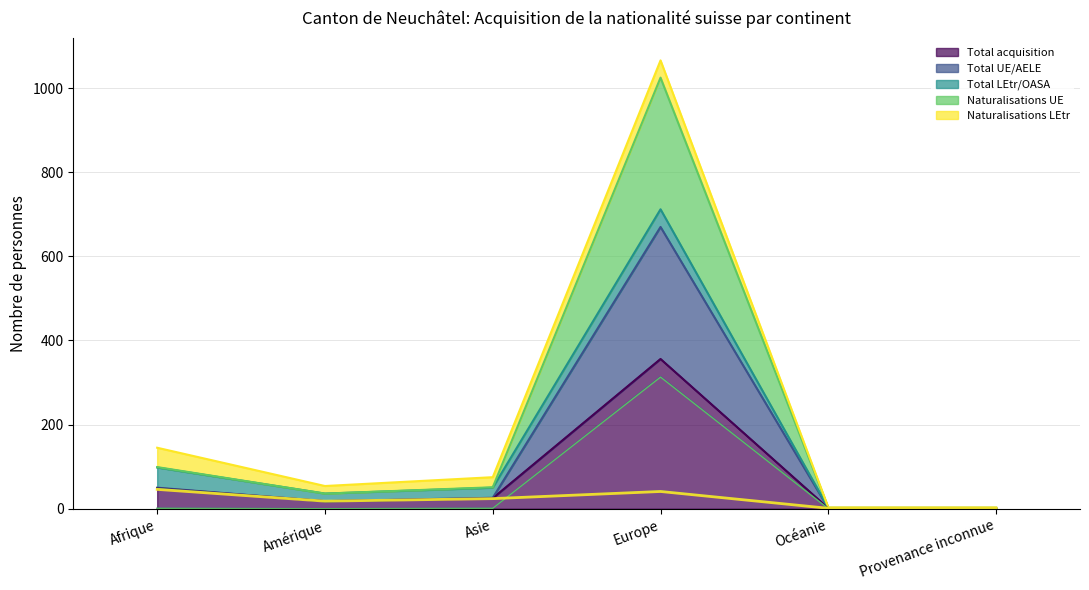

What is the value of the Total acquisition point at the 4th from the left?

356